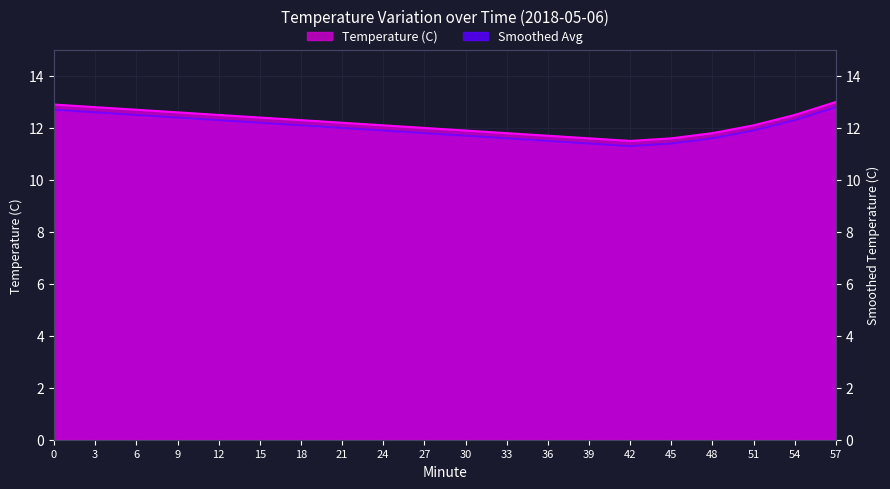

What is the approximate value of Smoothed Avg at 45?

11.4